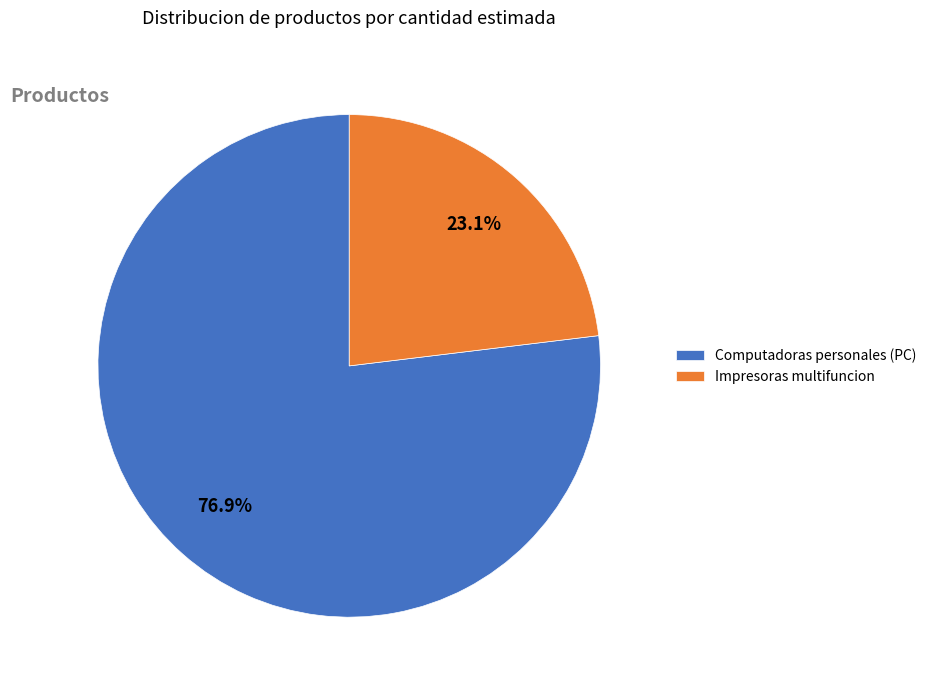

What percentage is the Impresoras multifuncion slice, to the nearest percent?

23%